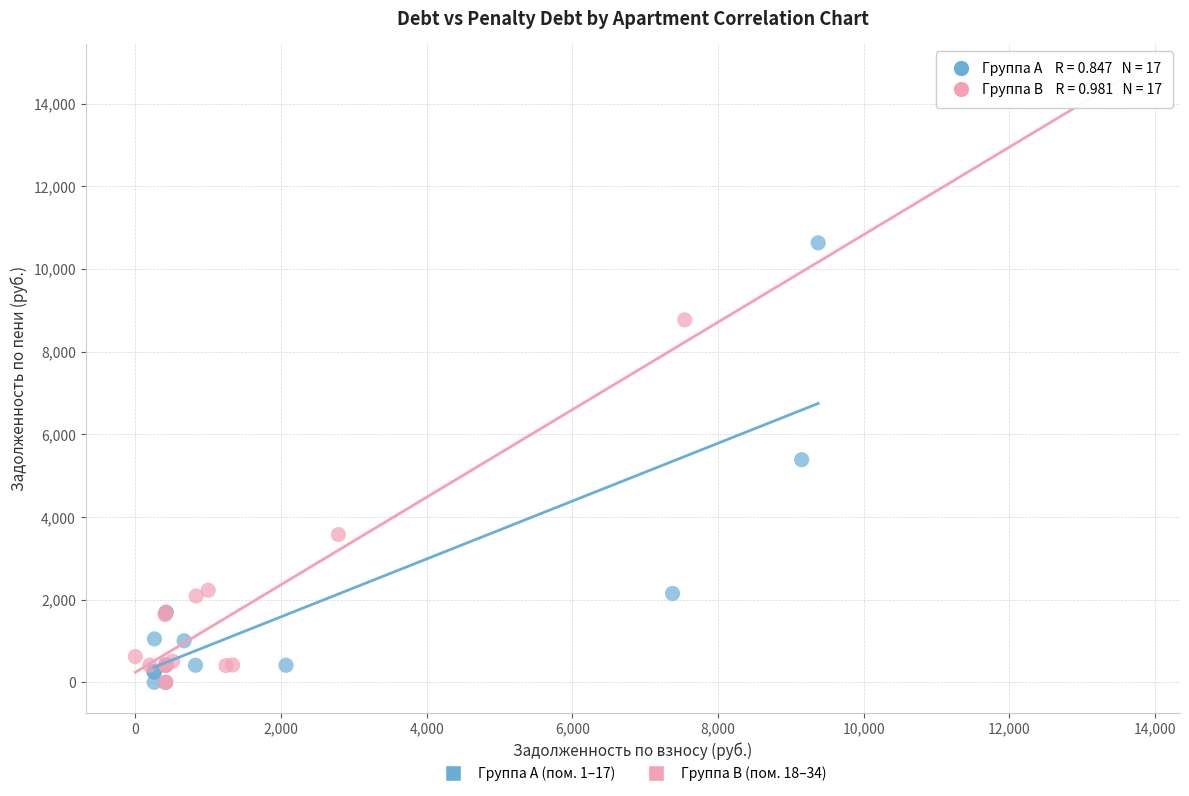

Which series contains the highest Y value?

Группа B (пом. 18–34)